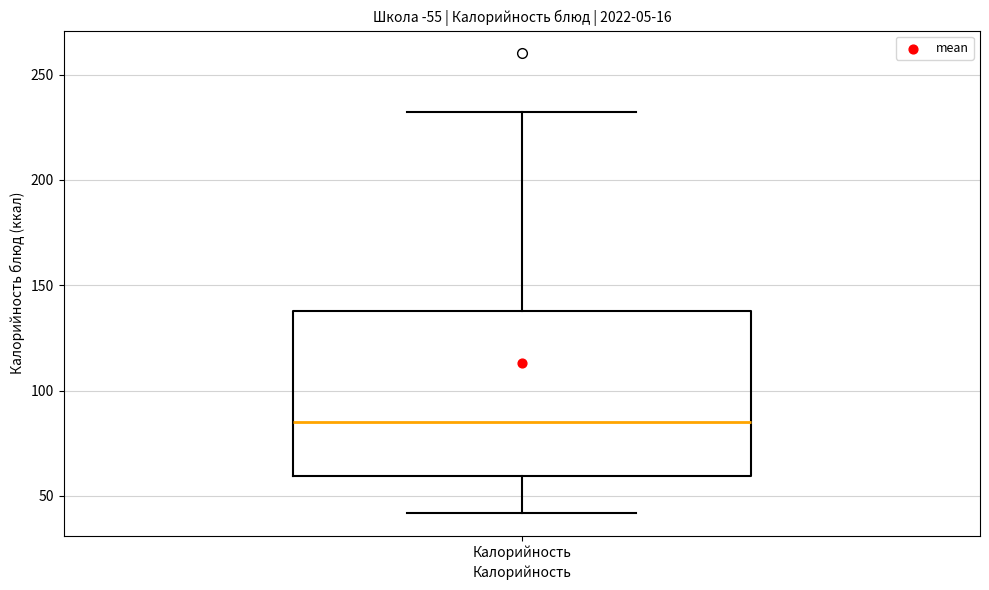

Where does the lower whisker of the box for Калорийность end on the y-axis? The values are not printed on the chart, so give them approximately, as read against the axis.

40